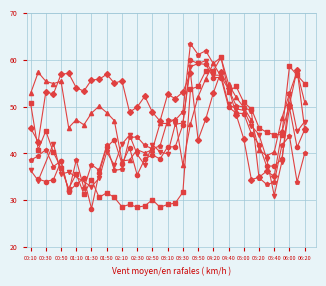

True or false: 1.275 and 2.025 intersect in this chart.

True